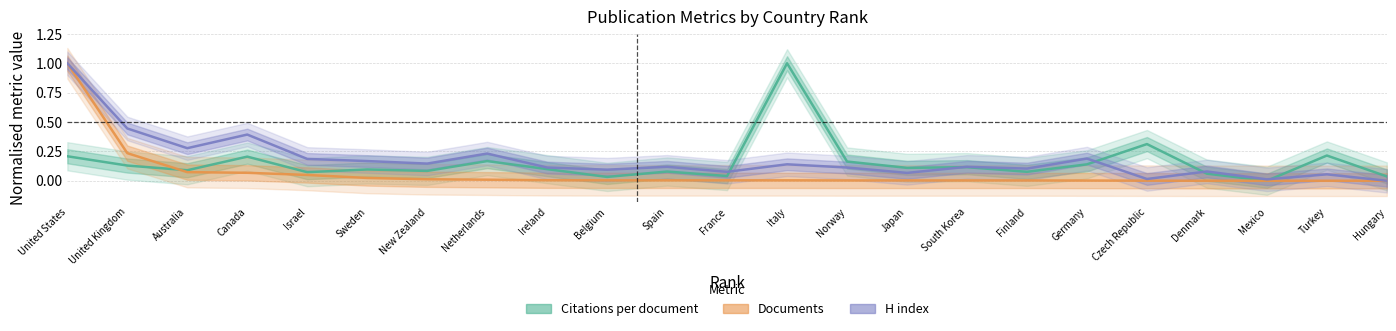

How many lines are shown in the chart?

3